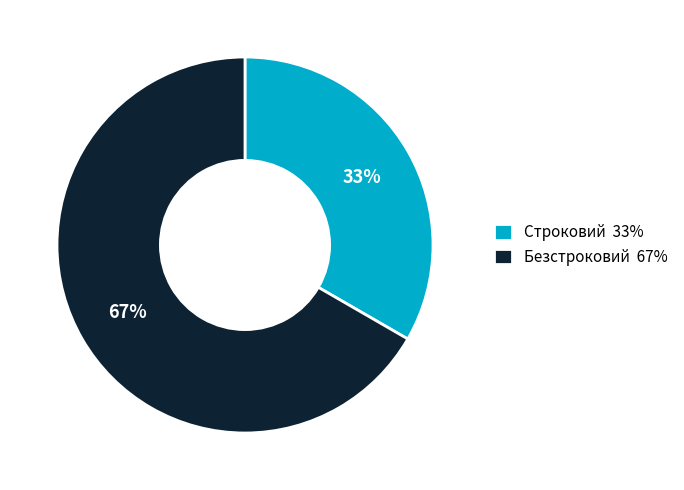

What percentage is the Безстроковий slice, to the nearest percent?

67%